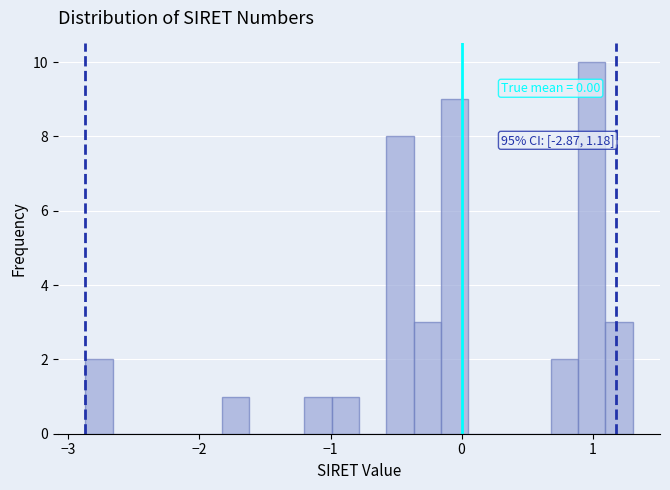

Around what value on the x-axis is the tallest bar? Give the approximate position of its centre, as read against the axis.

1.0